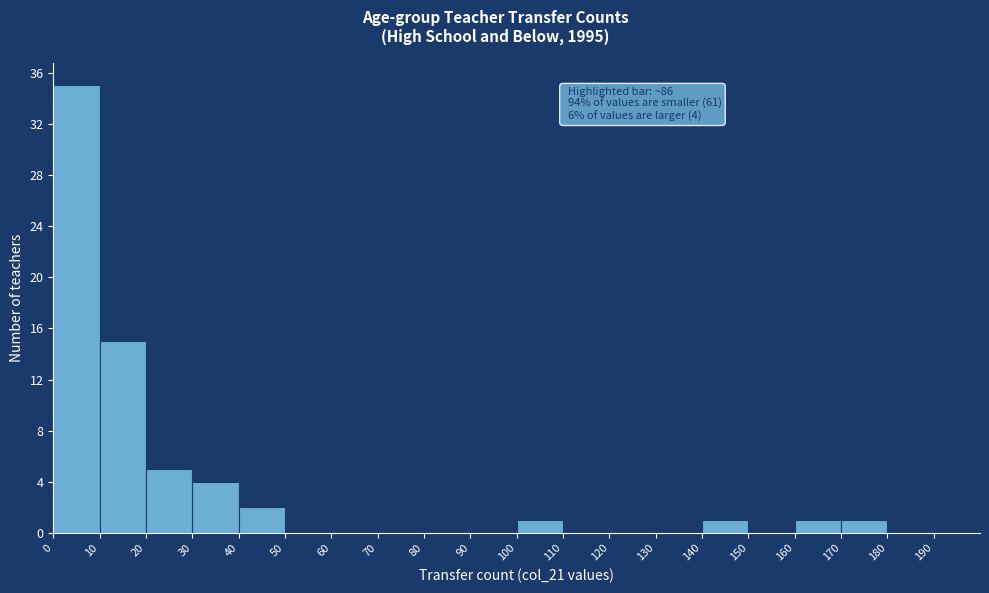

Over which range of the x-axis is the bar tallest?

0 to 10